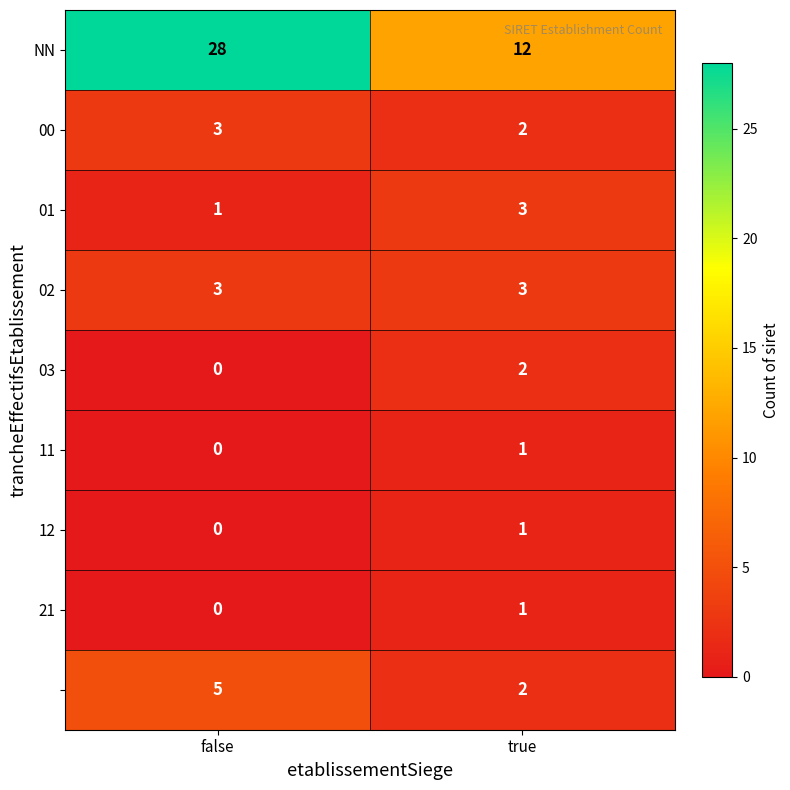

What is the total value across all series at false?

40